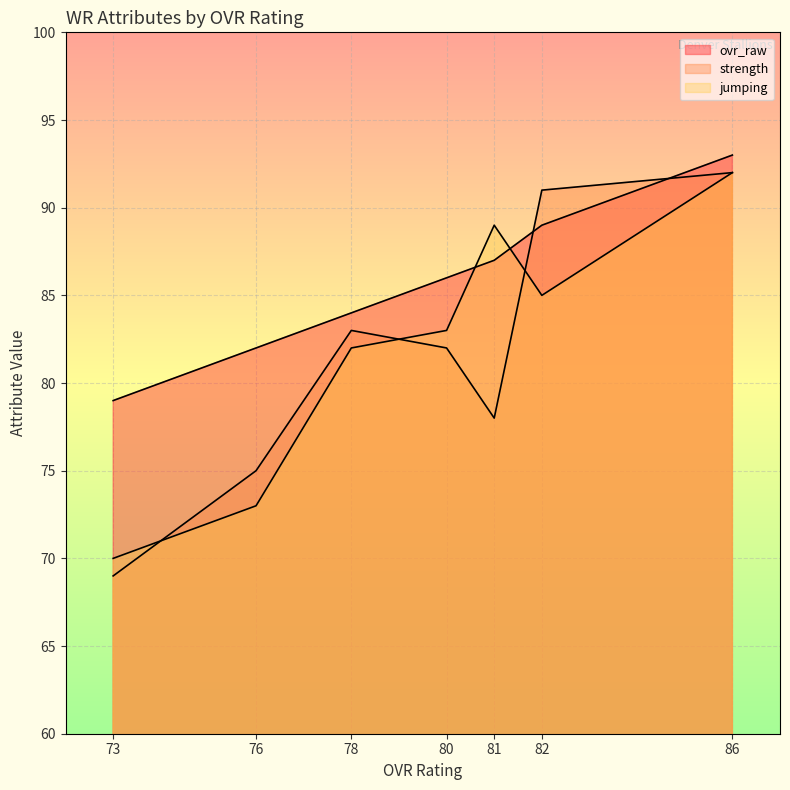

How many jumping values are between 73 and 89?

5